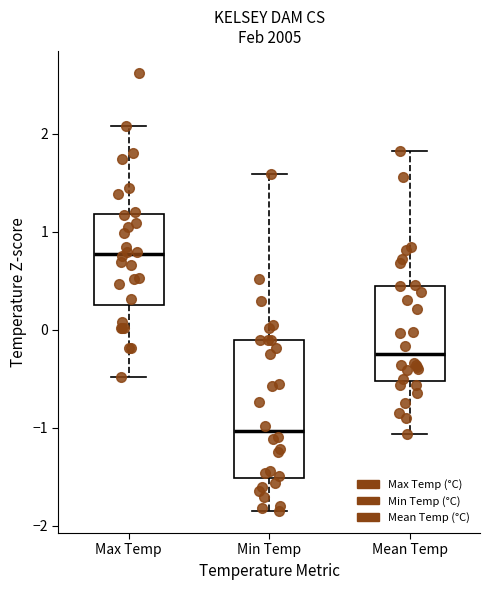

Reading left to right, read every box against the y-axis: the position of its median line, the range the box covers, and the ends of its whiskers. The values are not printed on the chart, so give them approximately, as read against the axis.

Max Temp: median 0.8, box 0.3 to 1.2, whiskers -0.5 to 2.1
Min Temp: median -1.0, box -1.5 to -0.1, whiskers -1.8 to 1.6
Mean Temp: median -0.3, box -0.5 to 0.4, whiskers -1.1 to 1.8